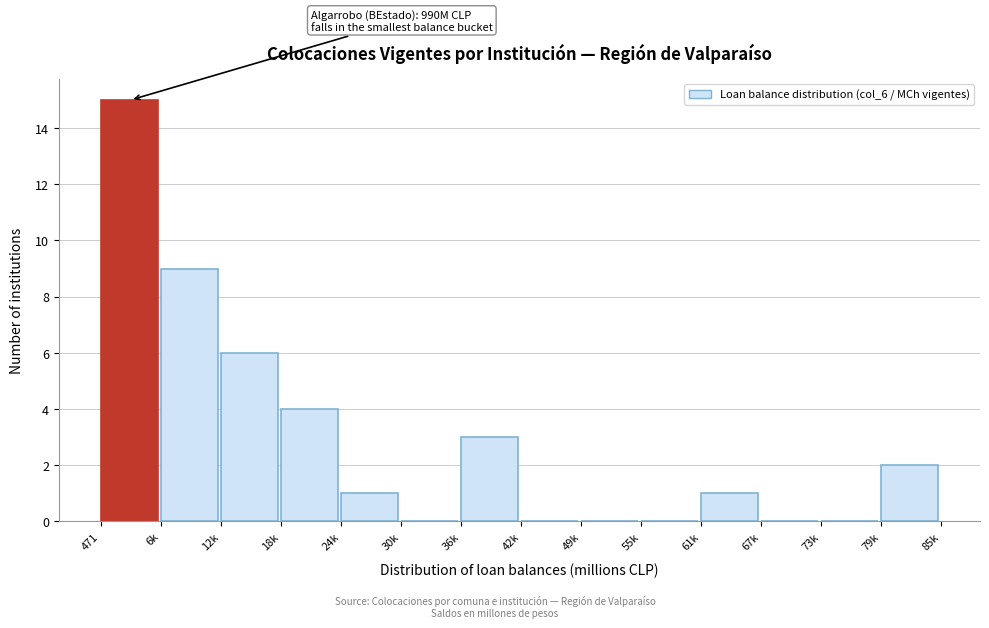

Reading left to right, transcribe all the data shown in this chart.

471=15	6k=9	12k=6	18k=4	24k=1	30k=0	36k=3	42k=0	49k=0	55k=0	61k=1	67k=0	73k=0	79k=2